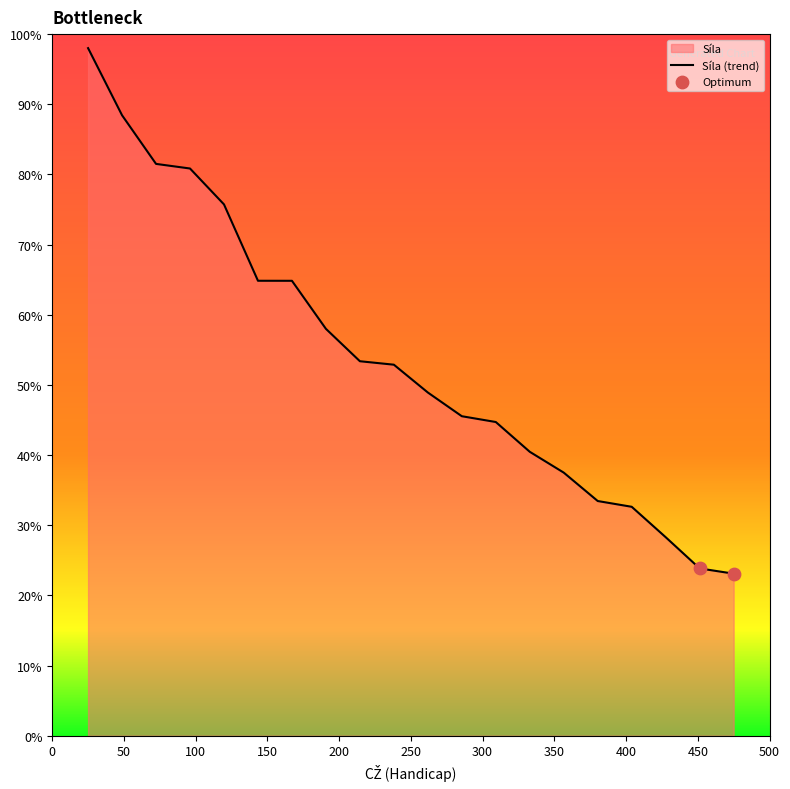

What is the highest value of the Síla (trend) series?

98.0